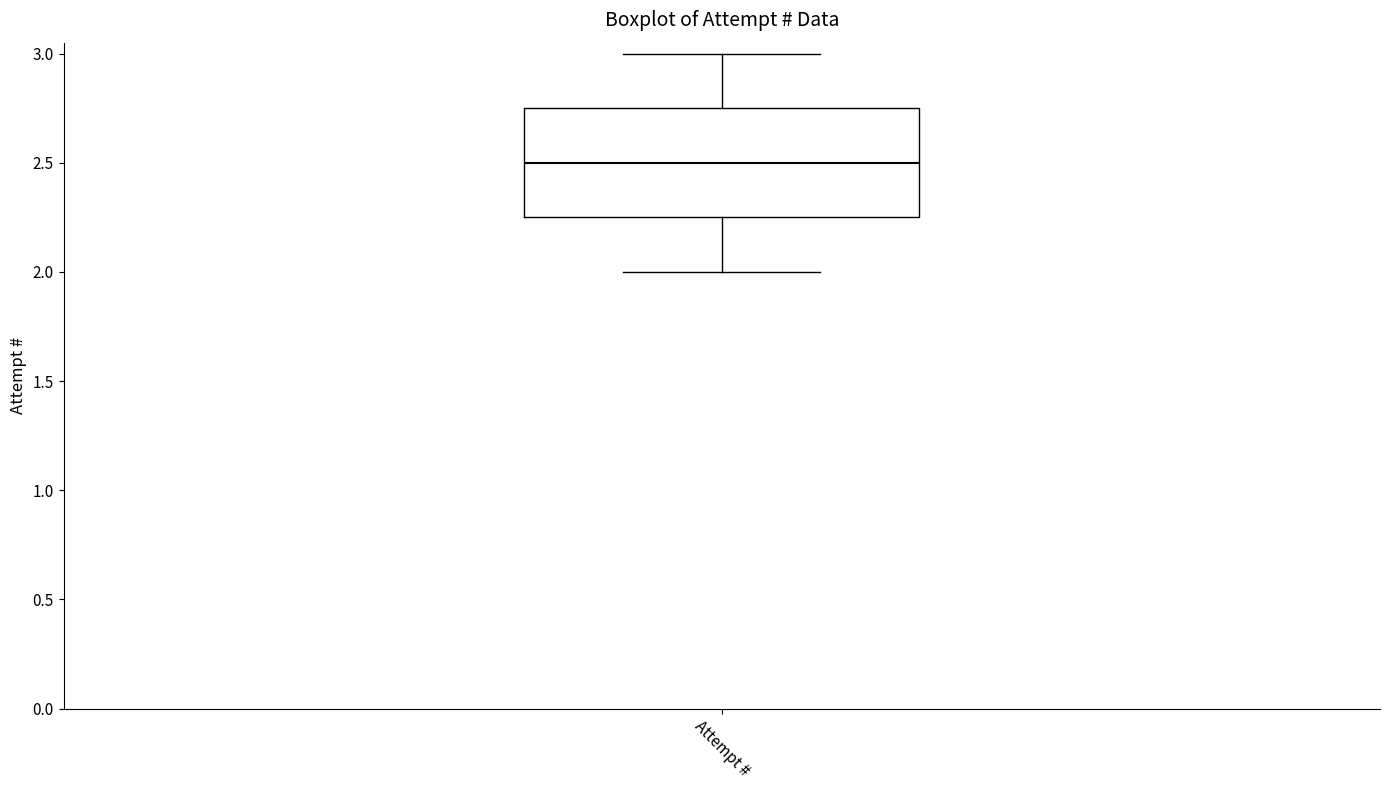

Read this box plot against the y-axis: the position of the median line, the range covered by the box, and the ends of both whiskers. The values are not printed on the chart, so give them approximately, as read against the axis.

median 2.50, box 2.25 to 2.75, whiskers 2.00 to 3.00